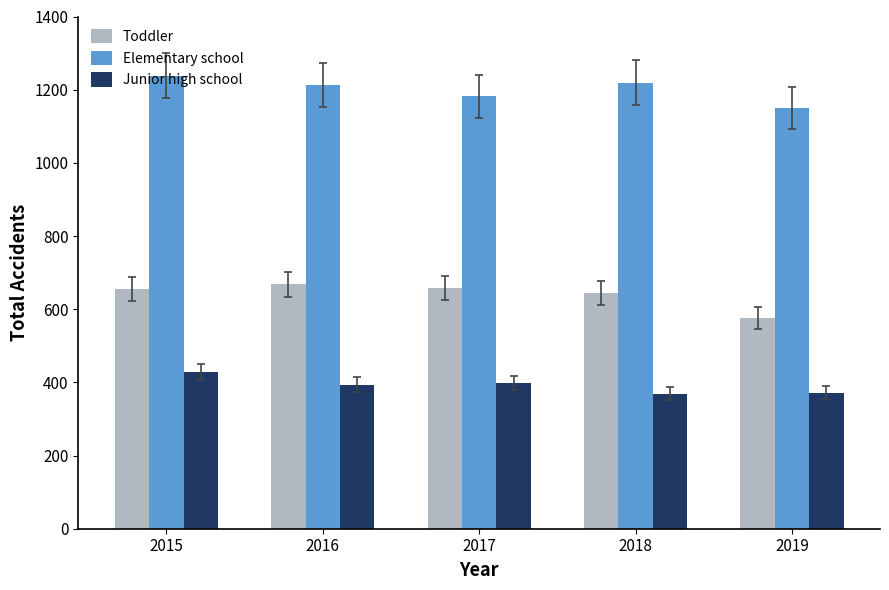

Where does the Elementary school series first go above 1212?

2015